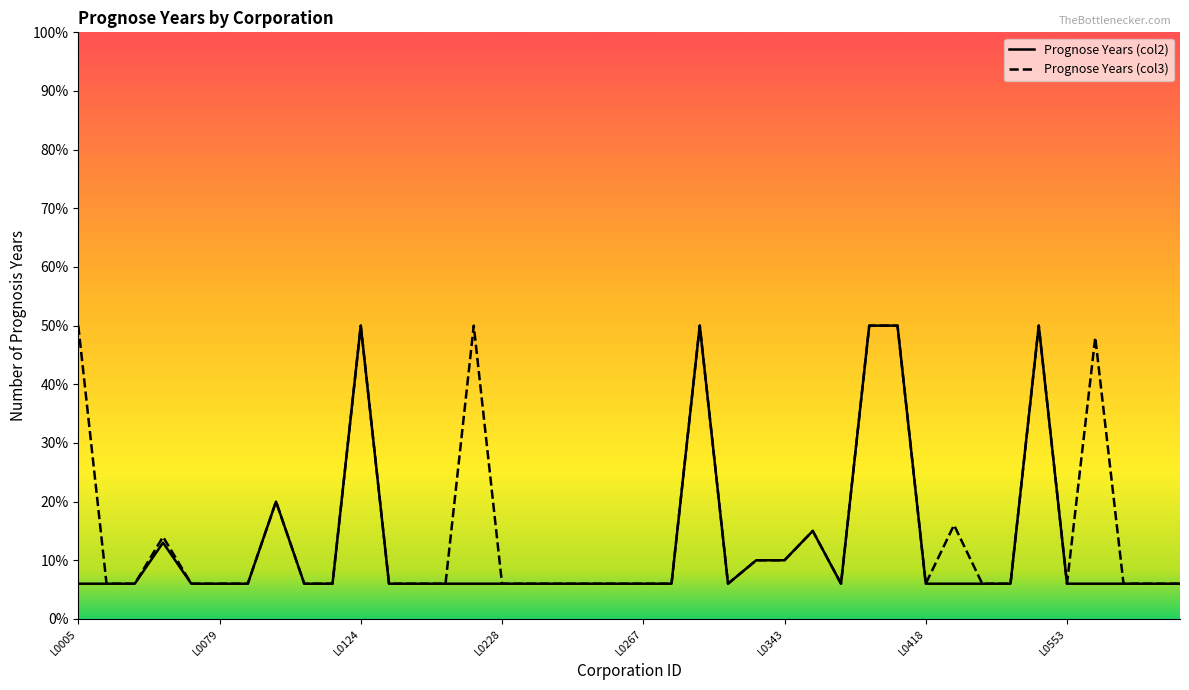

At which category does Prognose Years (col3) reach its first local peak?

L0059